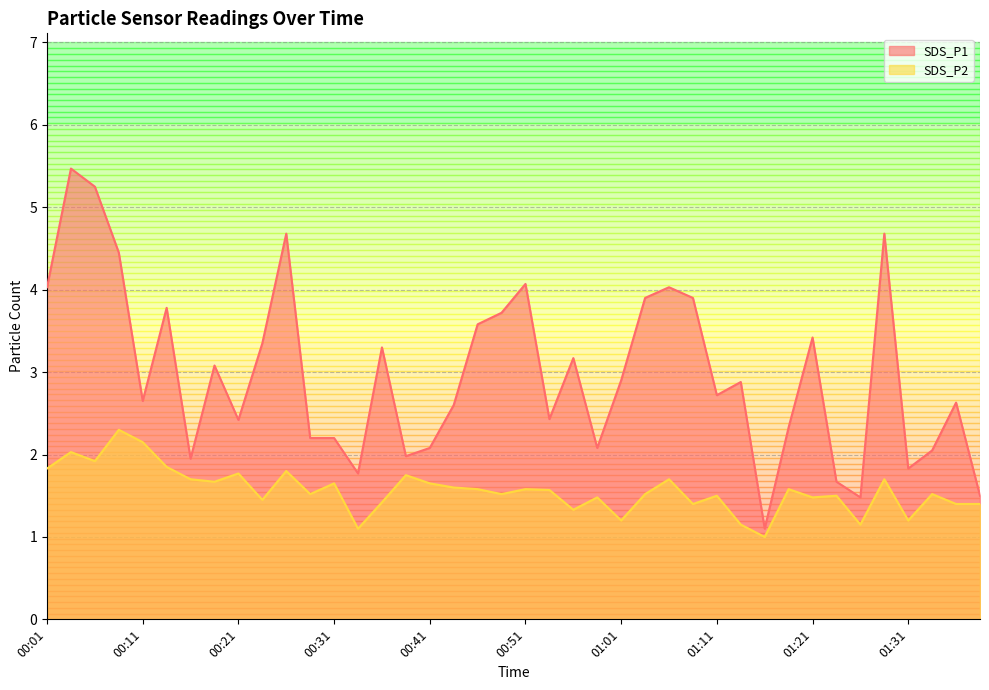

In SDS_P2, how many points are higher than both neighbors (excluding endpoints)?

14